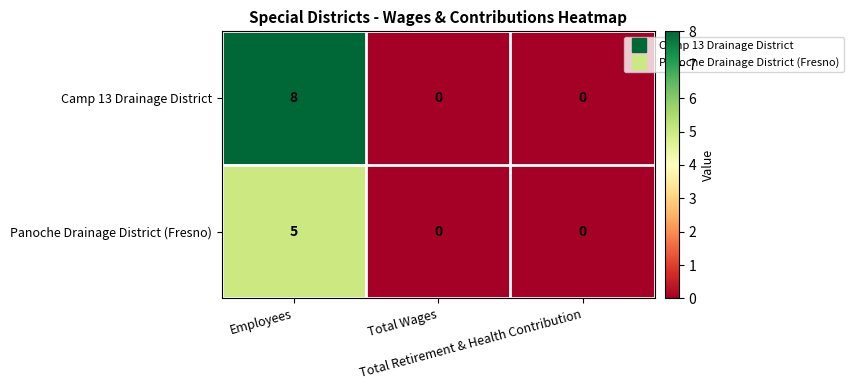

What is the average value of the Camp 13 Drainage District series?

3